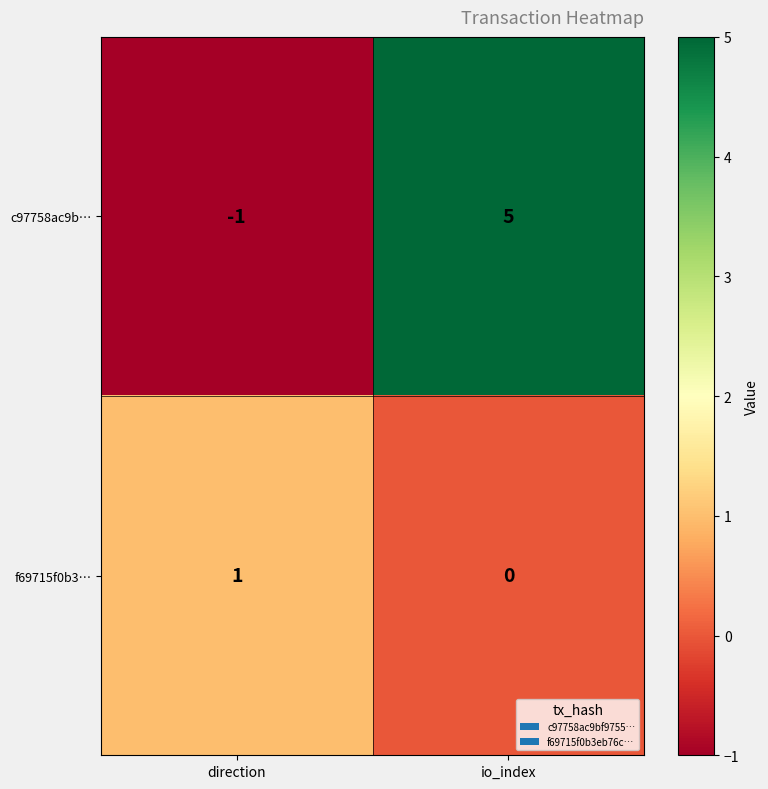

True or false: f69715f0b3… has a value of 2 at direction.

False